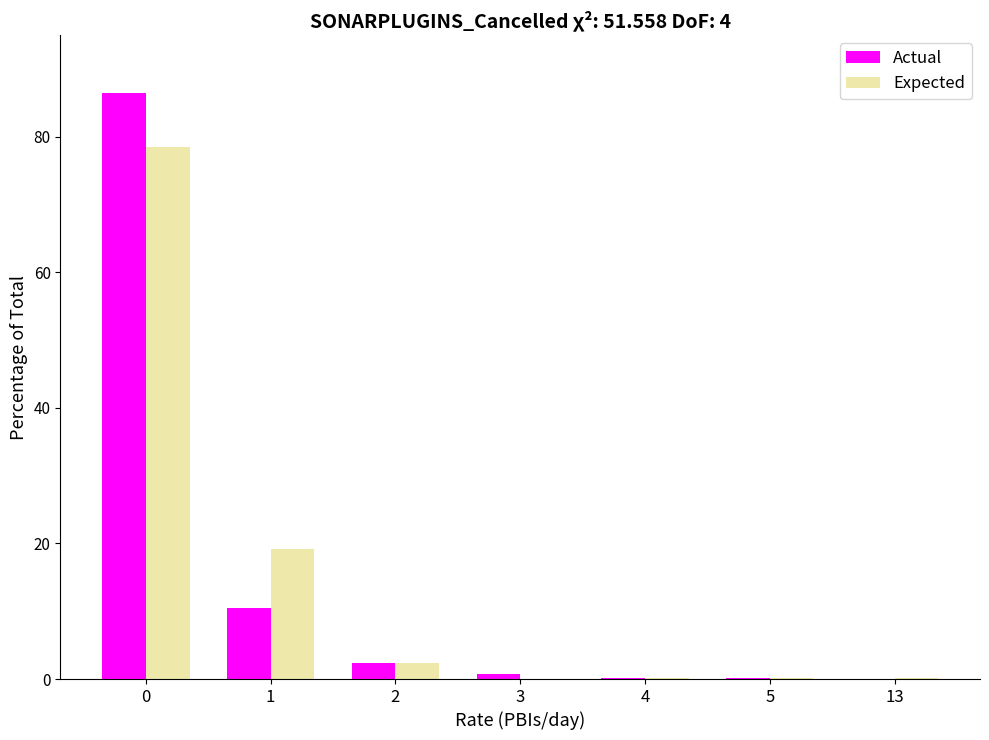

What is the maximum value shown in the chart?

86.5